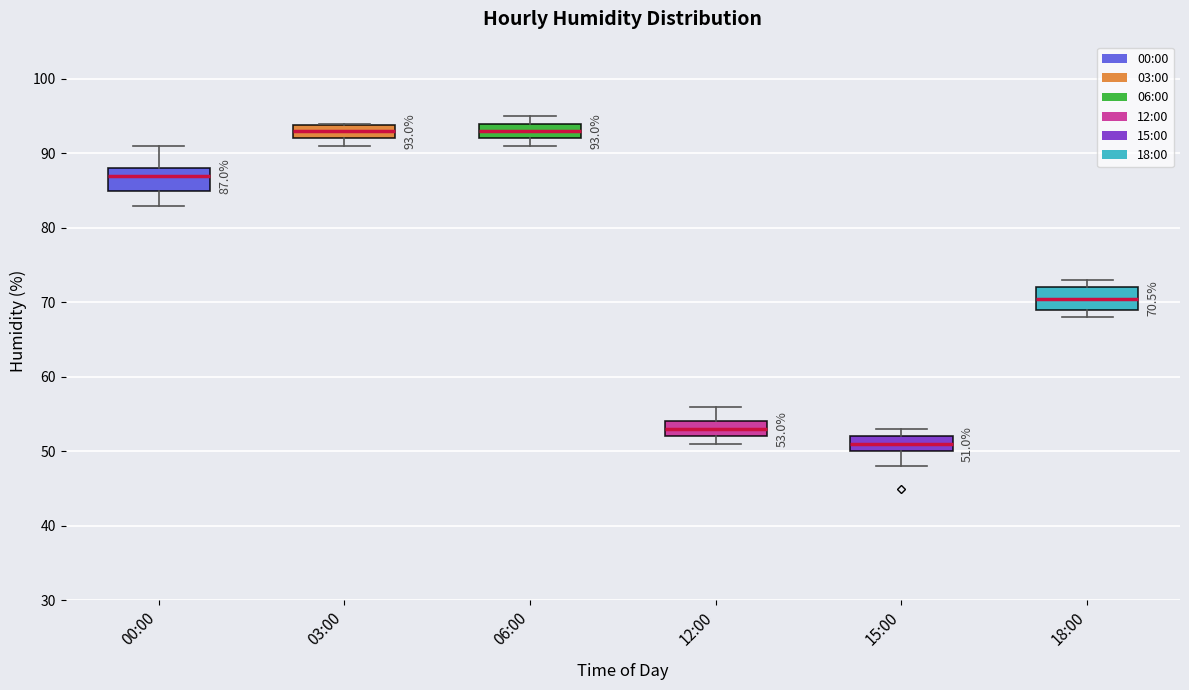

Which box has the lowest median line?

15:00